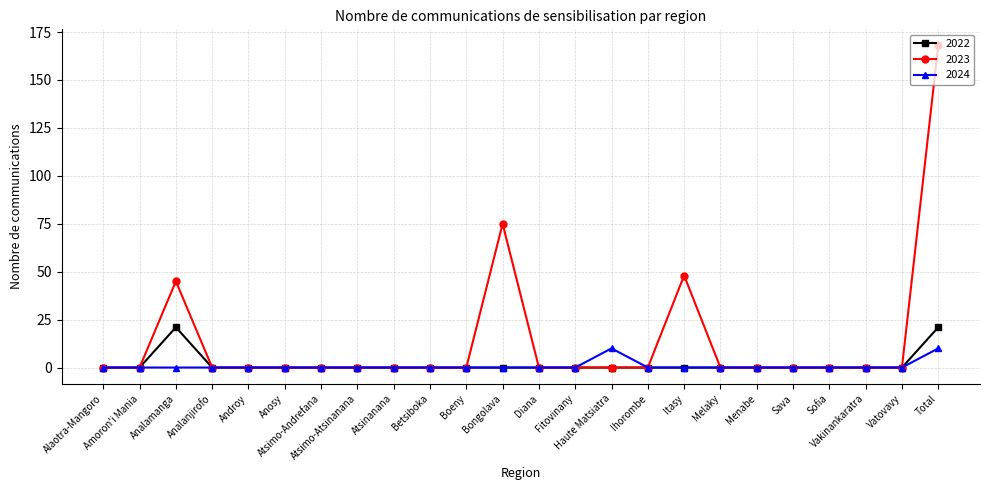

At how many categories does at least one series exceed 31?

4